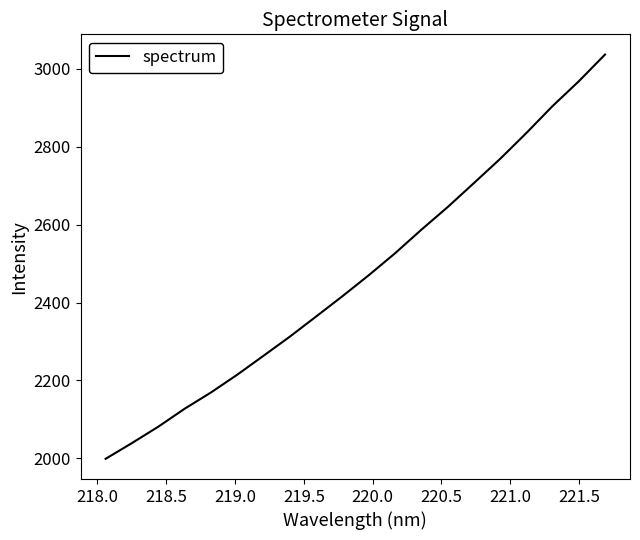

What is the minimum value shown in the chart?

1998.7